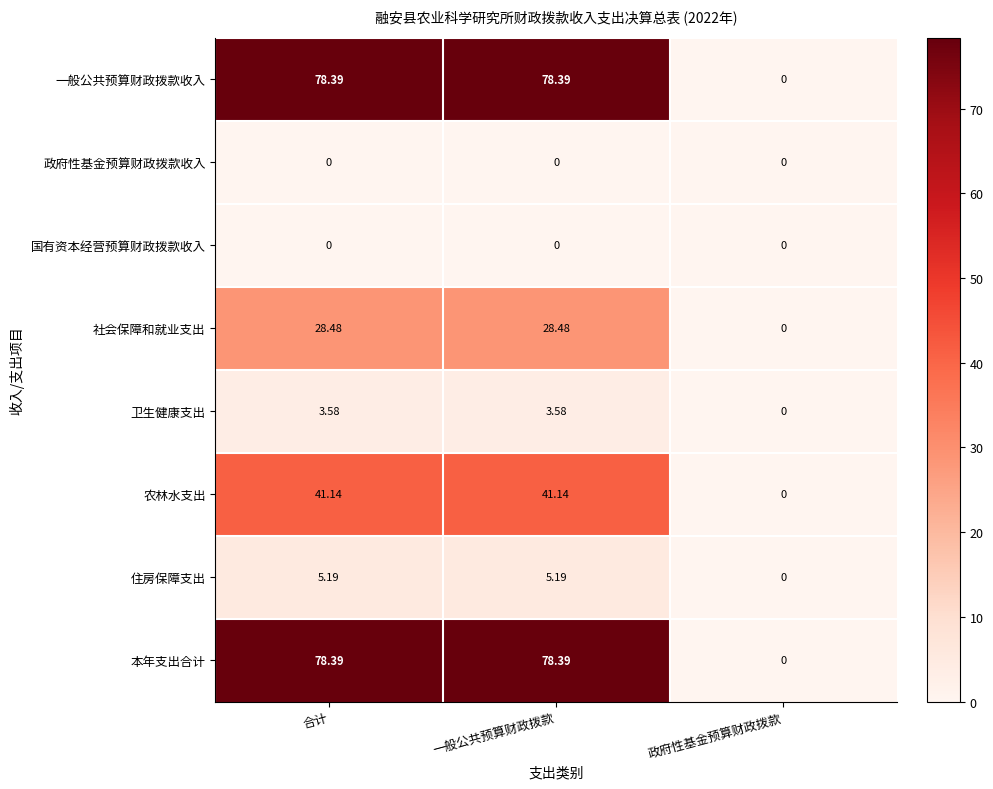

At which label does 社会保障和就业支出 first exceed 28?

合计